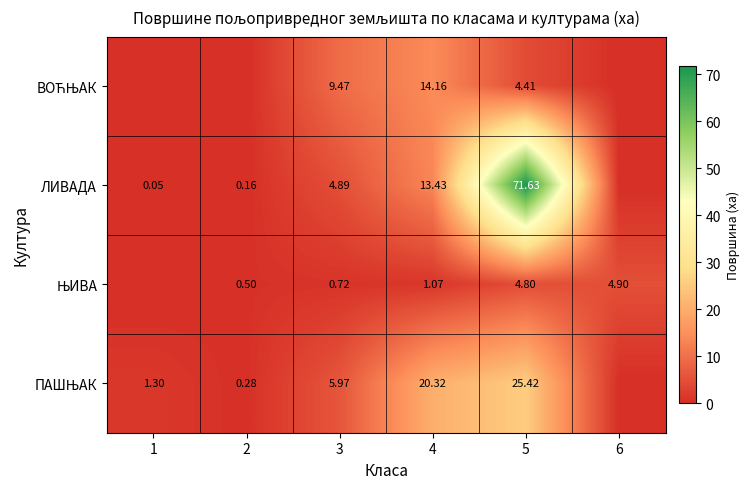

Between 4 and 5, which series saw the biggest shift?

ЛИВАДА